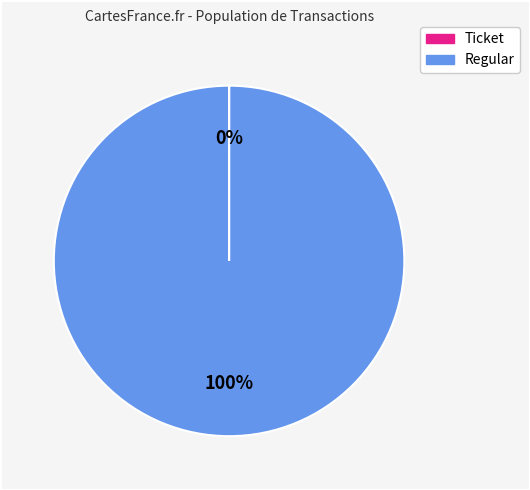

Which slice is the largest?

Regular